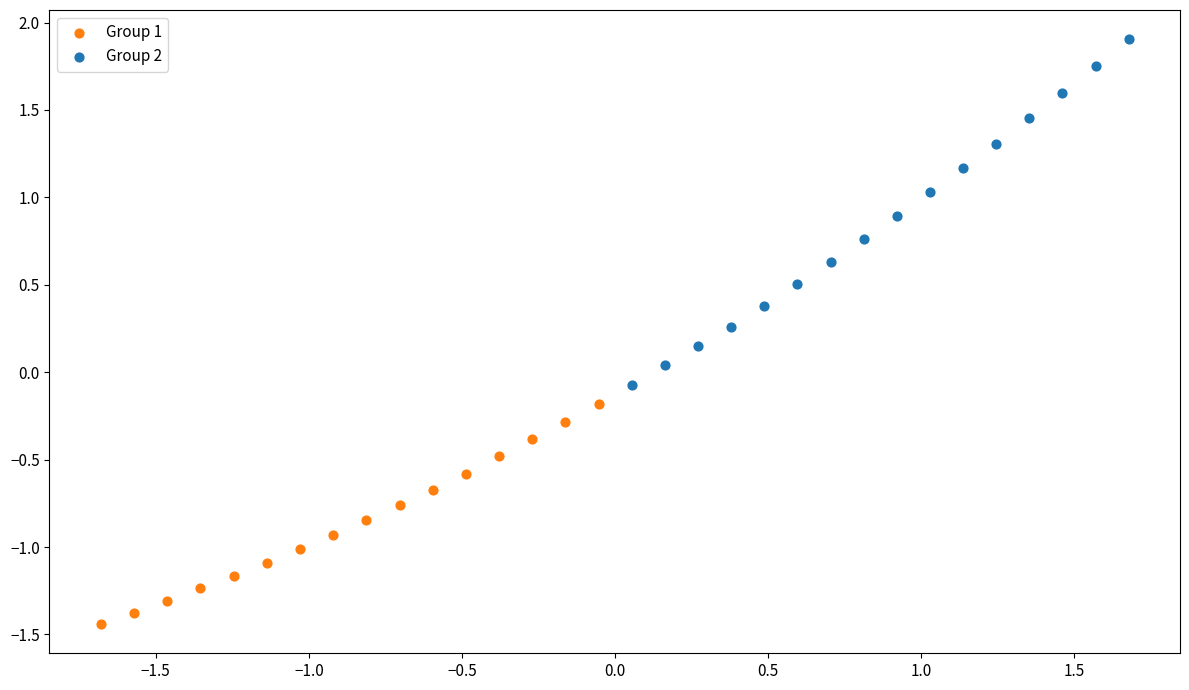

Which series contains the highest Y value?

Group 2